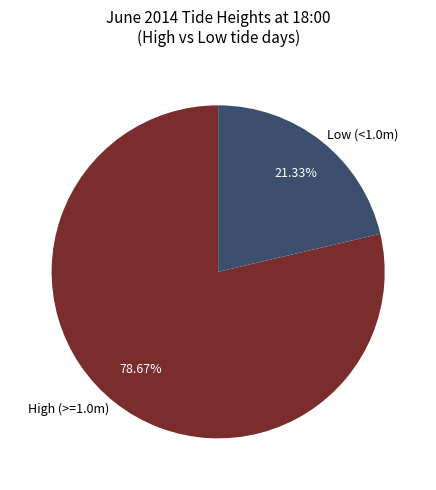

Between High (>=1.0m) and Low (<1.0m), which is larger?

High (>=1.0m)